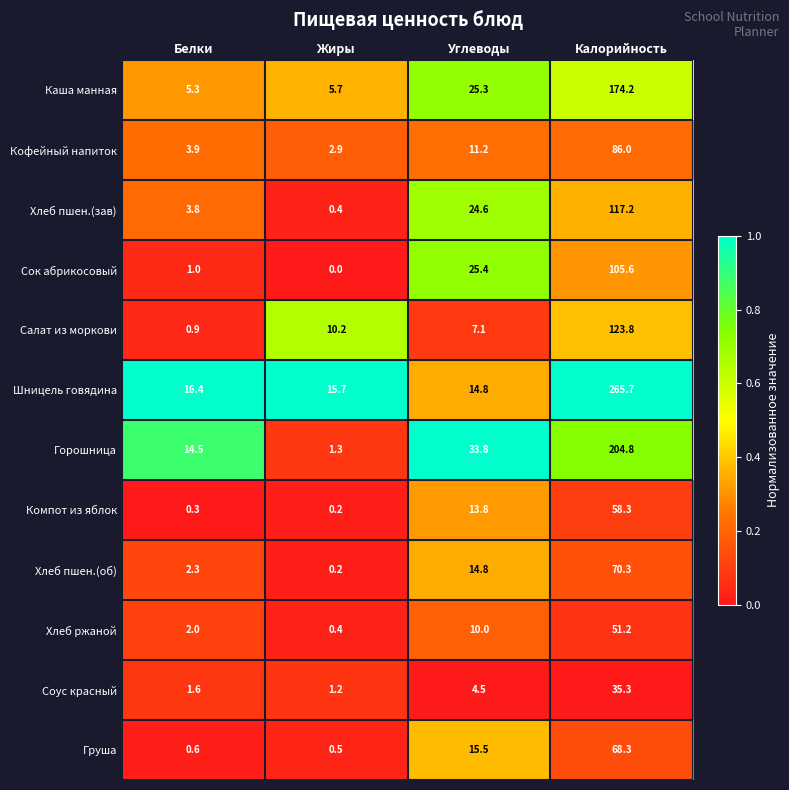

Is the value of Соус красный at Калорийность greater than the value of Хлеб пшен.(об) at Жиры?

Yes